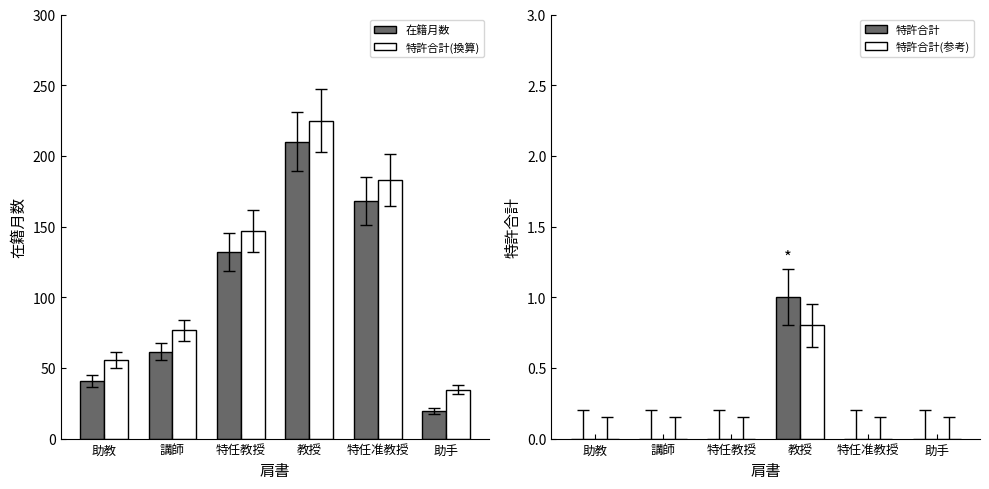

What is the difference between the maximum and minimum values in the 特許合計 series?

1.0